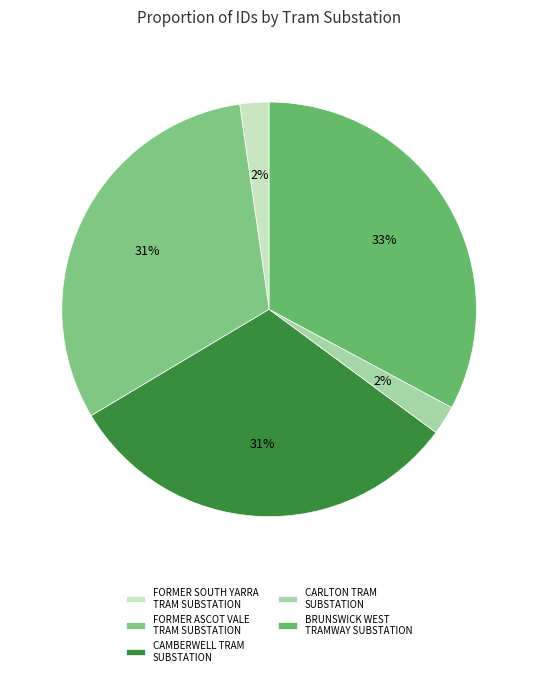

How many segments does this pie chart have?

5